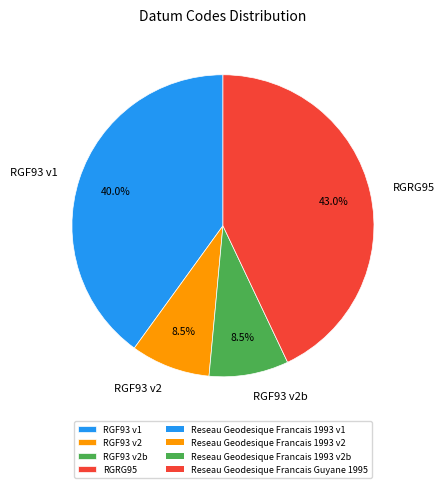

Which category has the biggest portion of the pie?

RGRG95